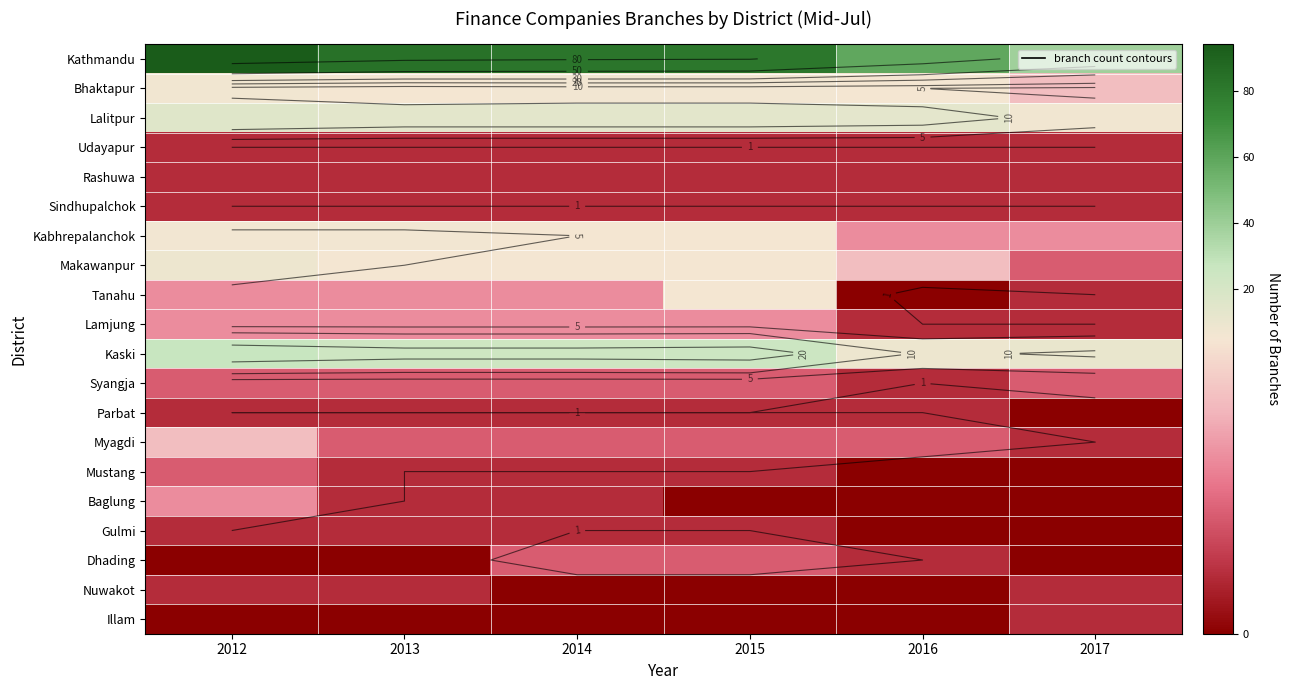

How many values in the Makawanpur series are below 5?

2